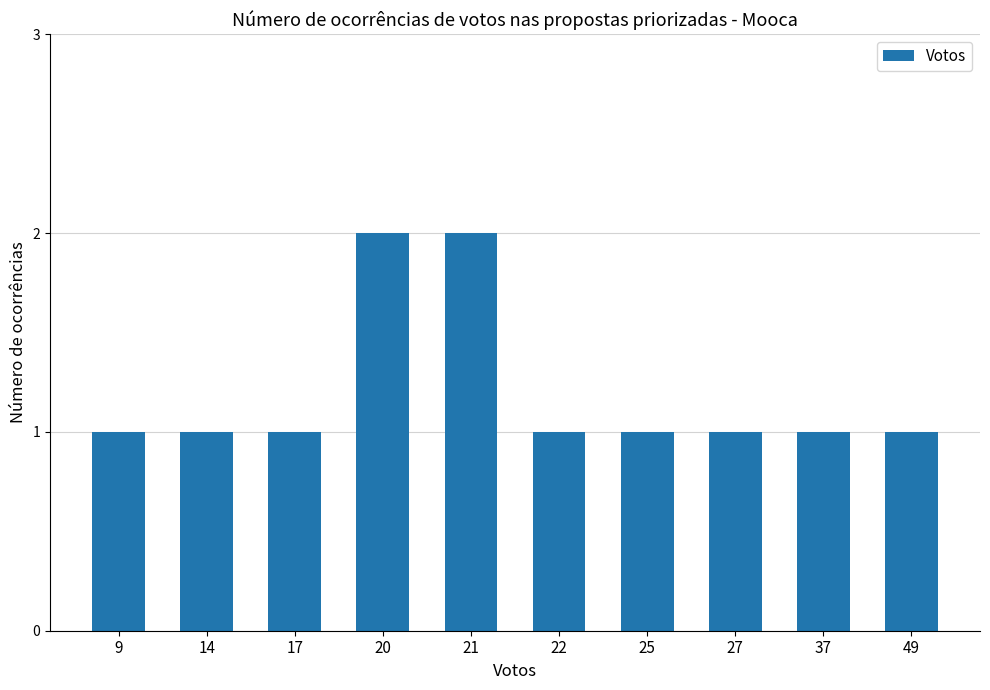

Does the chart contain stacked bars?

No